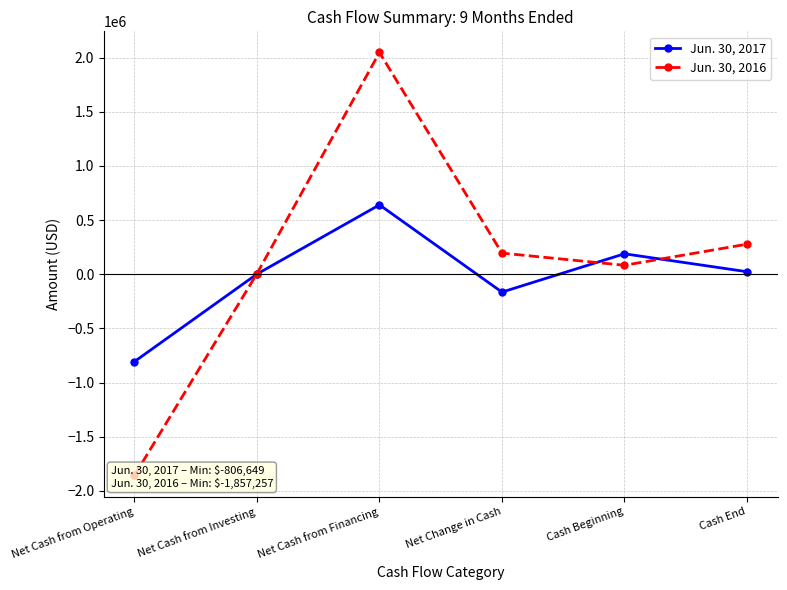

What is the value of the Jun. 30, 2016 point at the 1st from the left?

-1857257